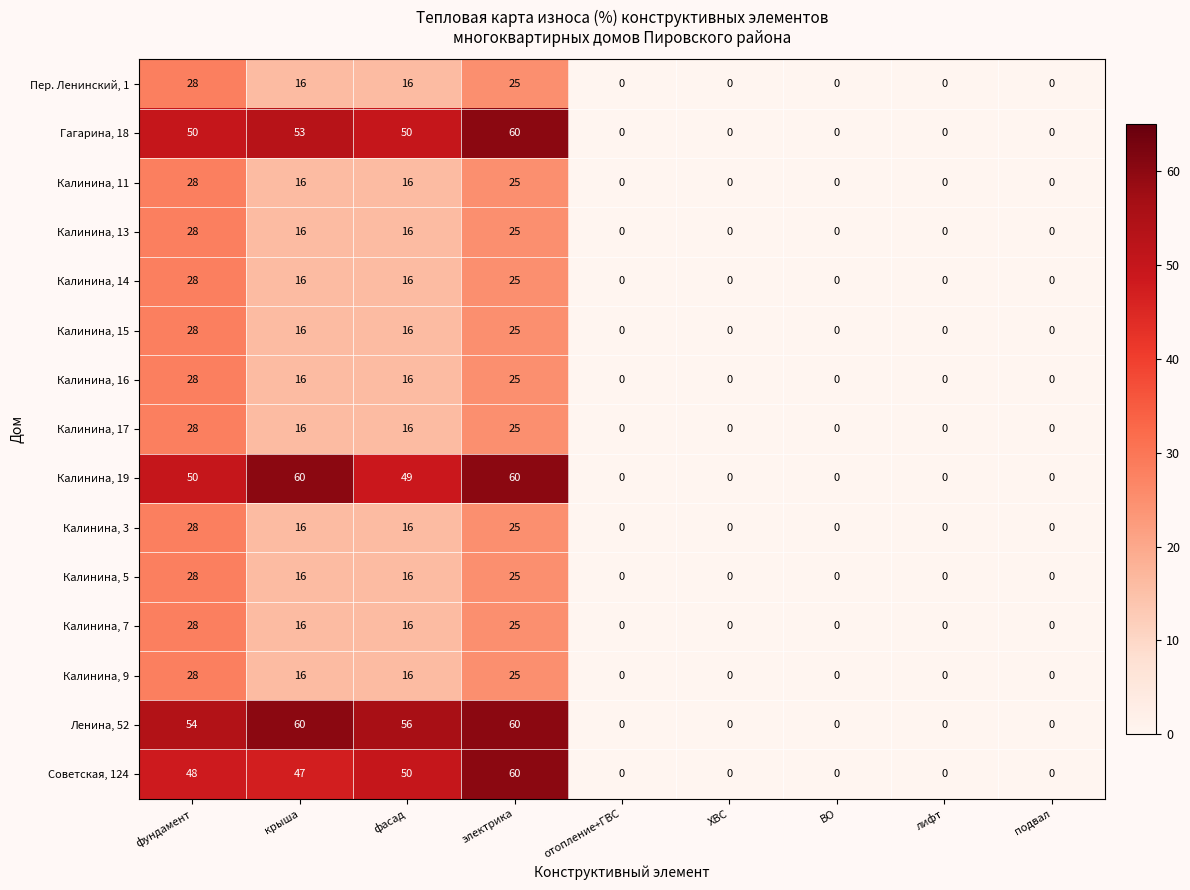

The value of Калинина, 14 at ХВС is -15. True or false?

False